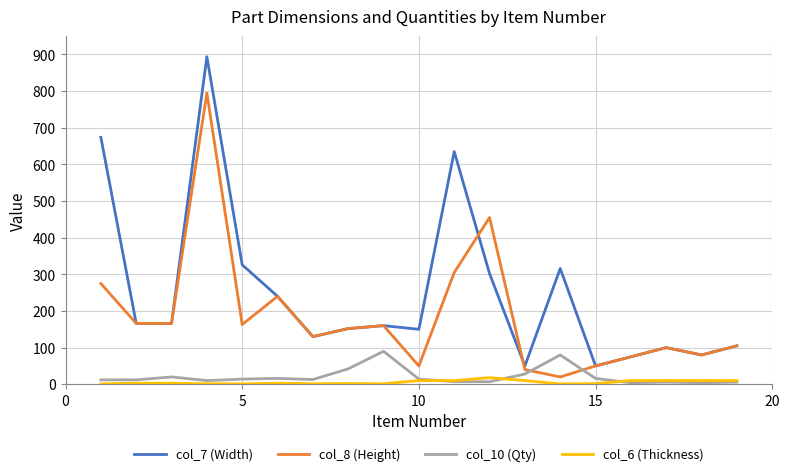

True or false: col_7 (Width) and col_6 (Thickness) intersect in this chart.

False